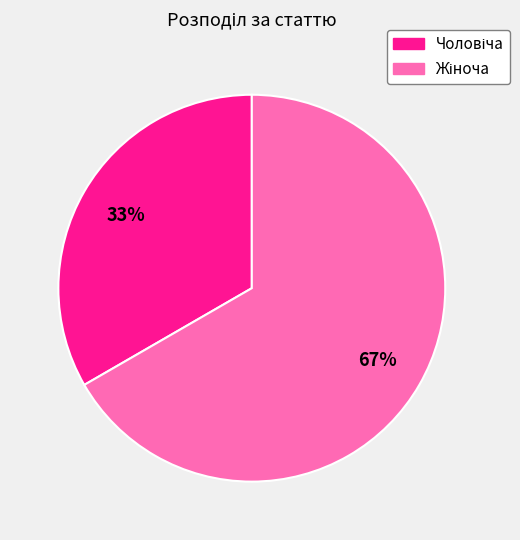

To the nearest percent, what is the average slice percentage?

50%